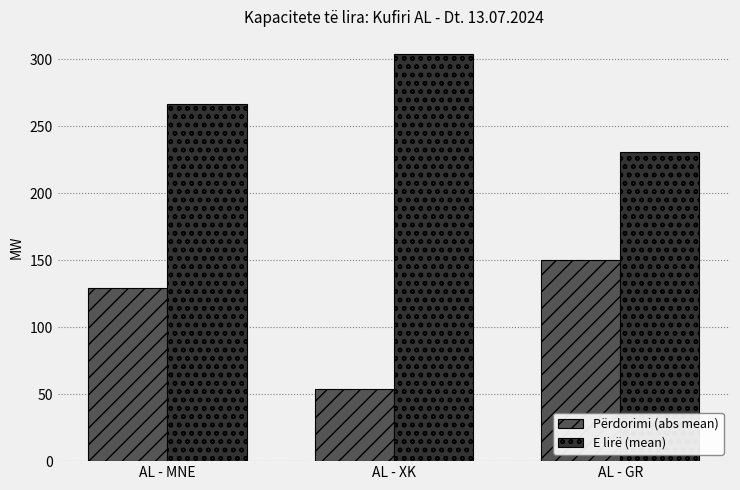

At which category is the sum across all series the highest?

AL - MNE